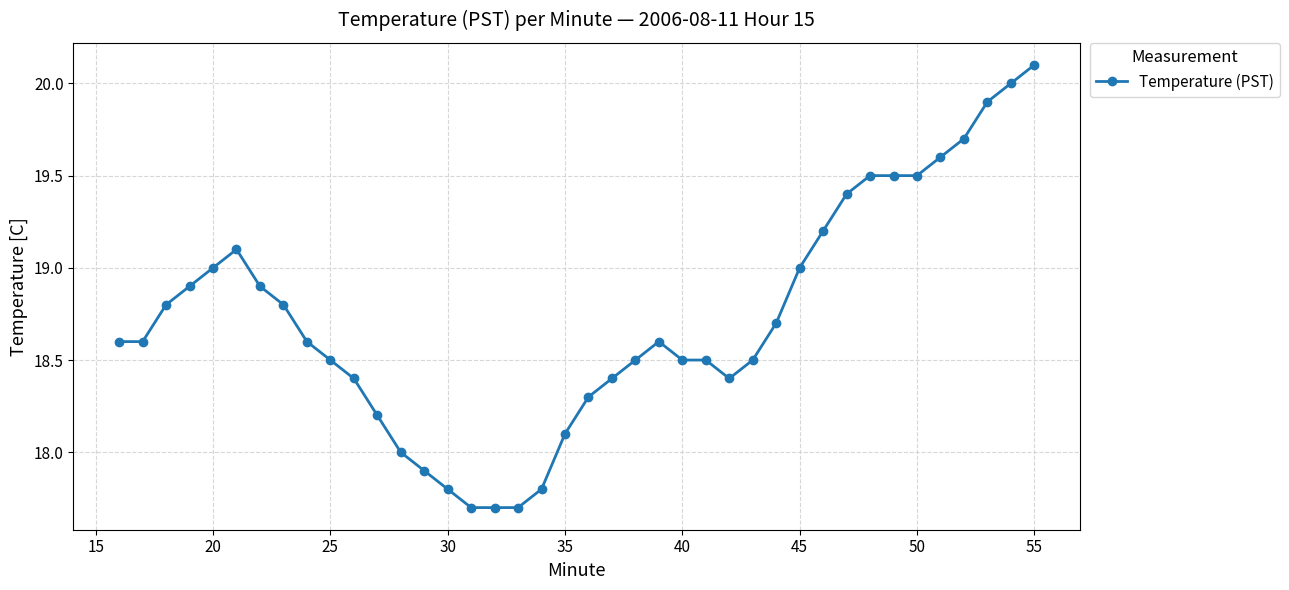

Reading left to right, transcribe all the data shown in this chart.

18.6	18.6	18.8	18.9	19.0	19.1	18.9	18.8	18.6	18.5	18.4	18.2	18.0	17.9	17.8	17.7	17.7	17.7	17.8	18.1	18.3	18.4	18.5	18.6	18.5	18.5	18.4	18.5	18.7	19.0	19.2	19.4	19.5	19.5	19.5	19.6	19.7	19.9	20.0	20.1